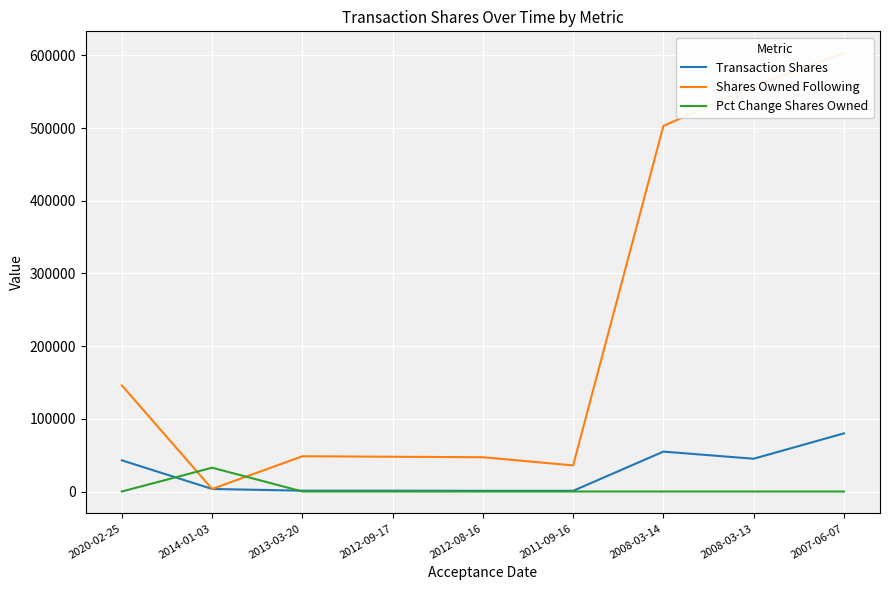

At how many categories does at least one series exceed 185135?

3